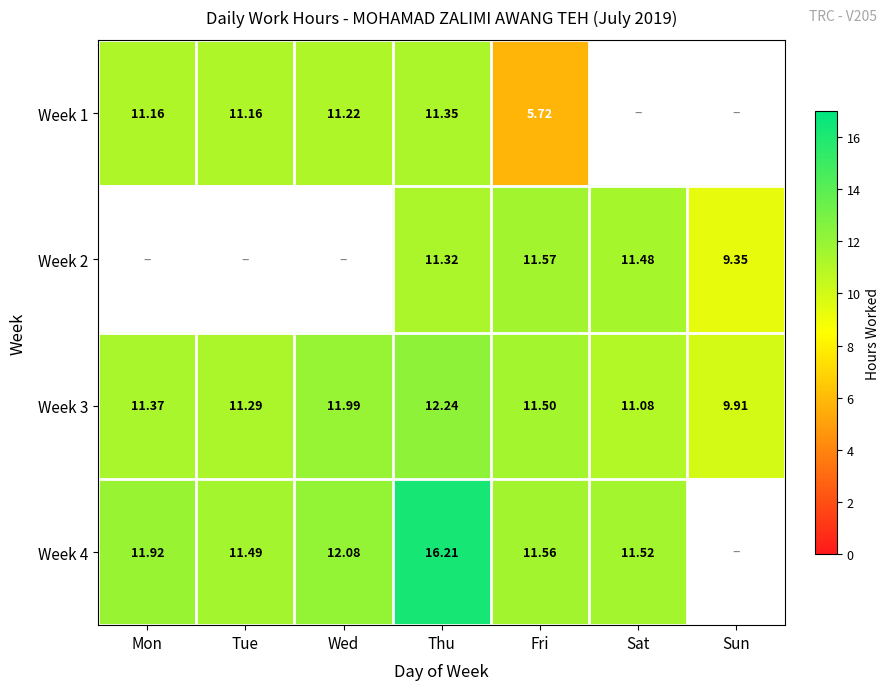

Between Wed and Fri, which series saw the biggest shift?

Week 1